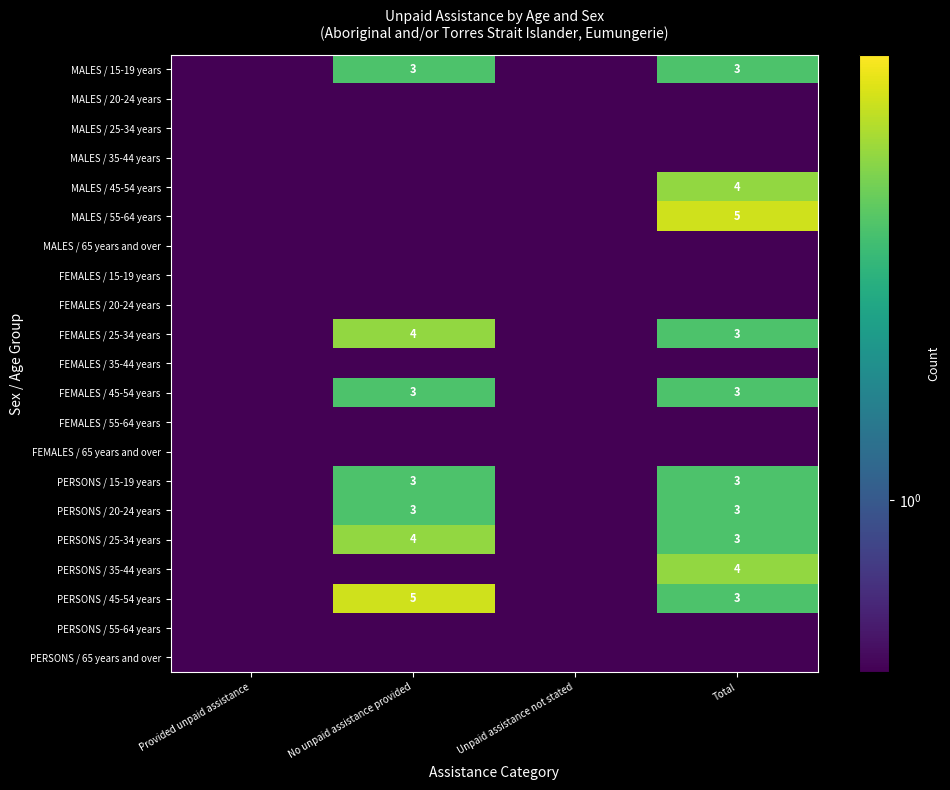

Rank the series by their maximum value, from lowest to highest.

MALES / 20-24 years, MALES / 25-34 years, MALES / 35-44 years, MALES / 65 years and over, FEMALES / 15-19 years, FEMALES / 20-24 years, FEMALES / 35-44 years, FEMALES / 55-64 years, FEMALES / 65 years and over, PERSONS / 55-64 years, PERSONS / 65 years and over, MALES / 15-19 years, FEMALES / 45-54 years, PERSONS / 15-19 years, PERSONS / 20-24 years, MALES / 45-54 years, FEMALES / 25-34 years, PERSONS / 25-34 years, PERSONS / 35-44 years, MALES / 55-64 years, PERSONS / 45-54 years